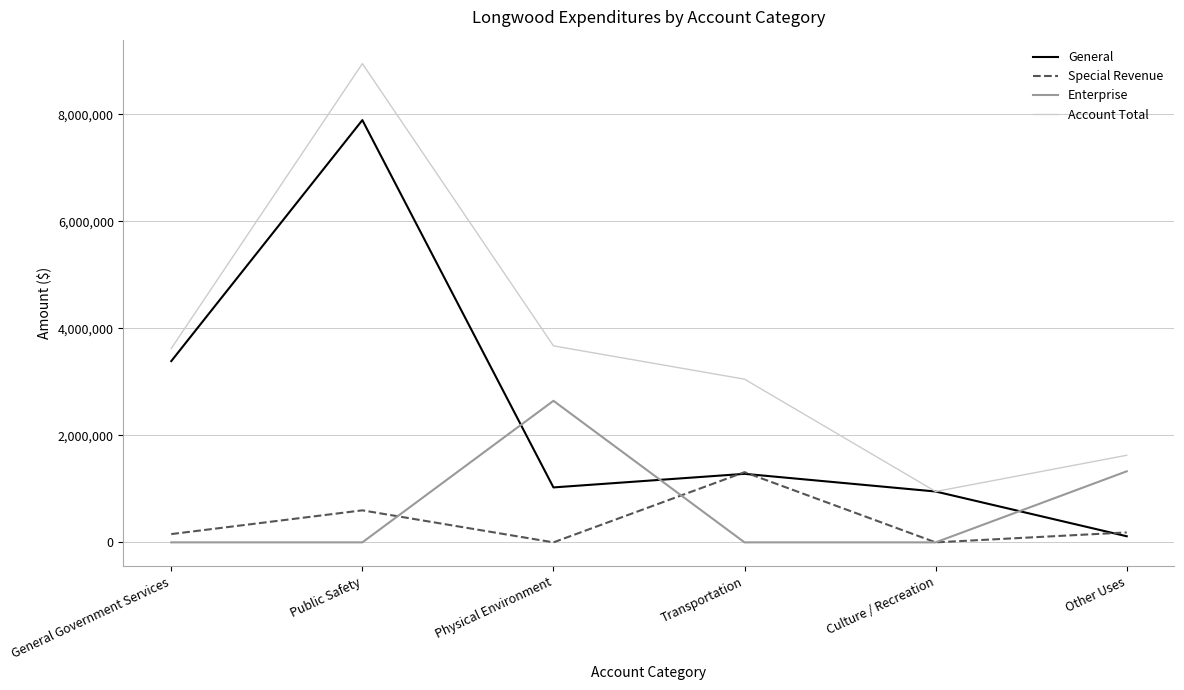

What are all the series names shown in the legend?

General, Special Revenue, Enterprise, Account Total